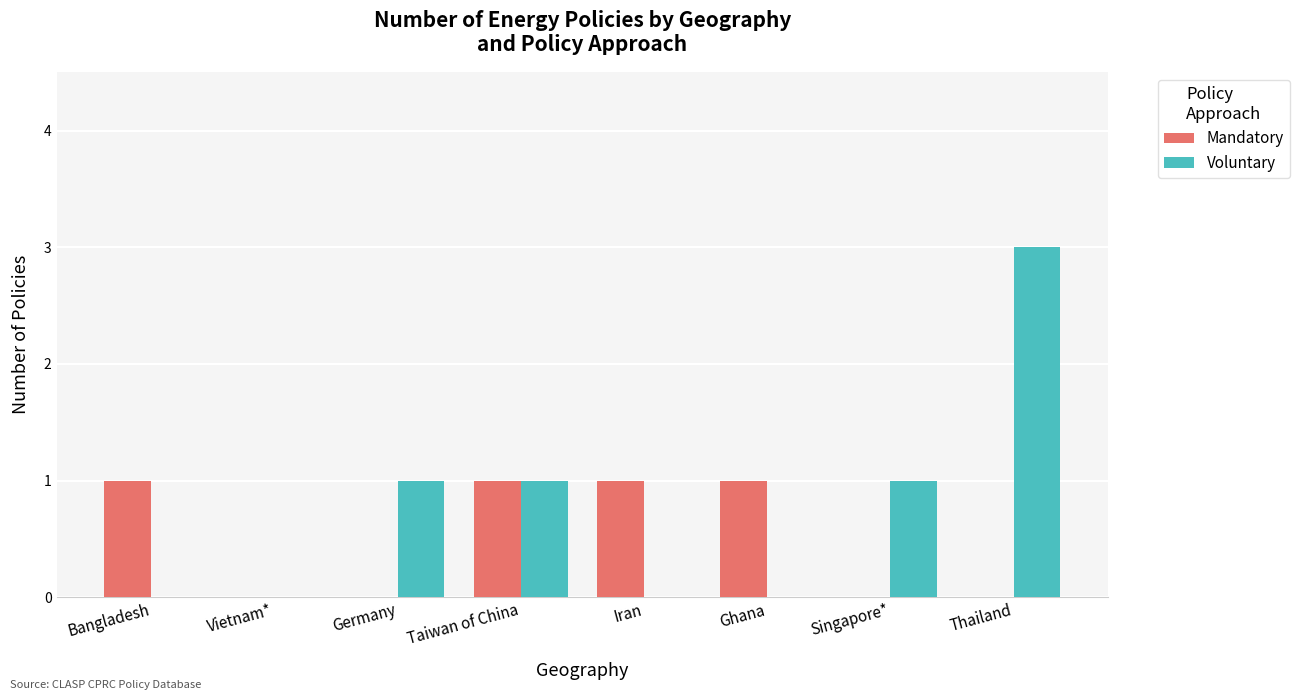

What is the sum of all Mandatory values?

4